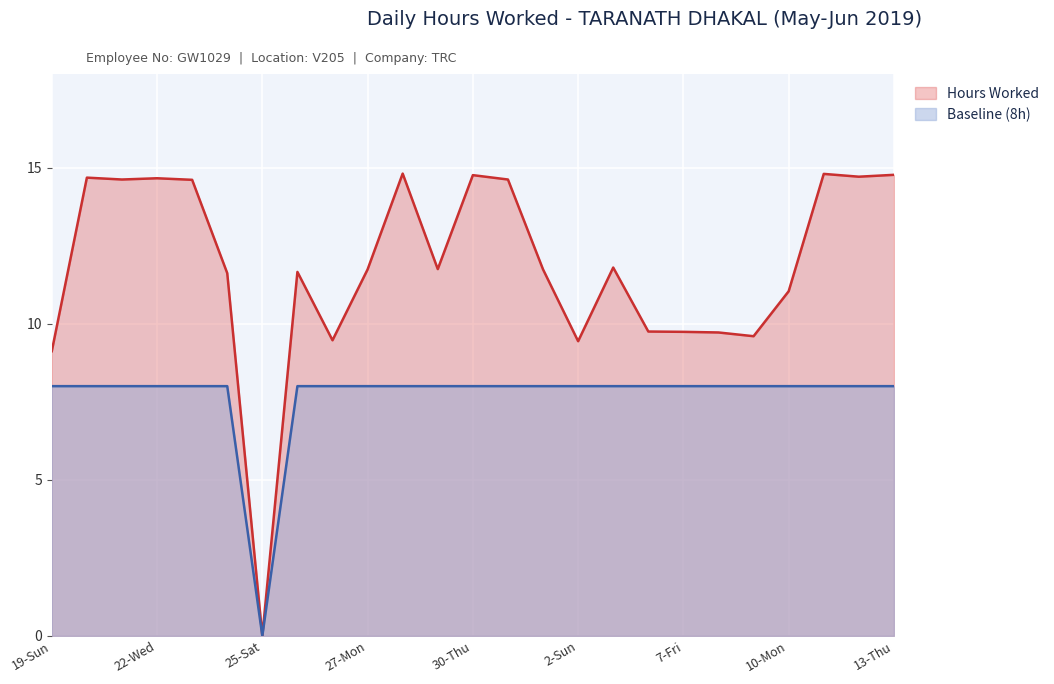

Between 26-Sun and 22-Wed, which is larger?

22-Wed